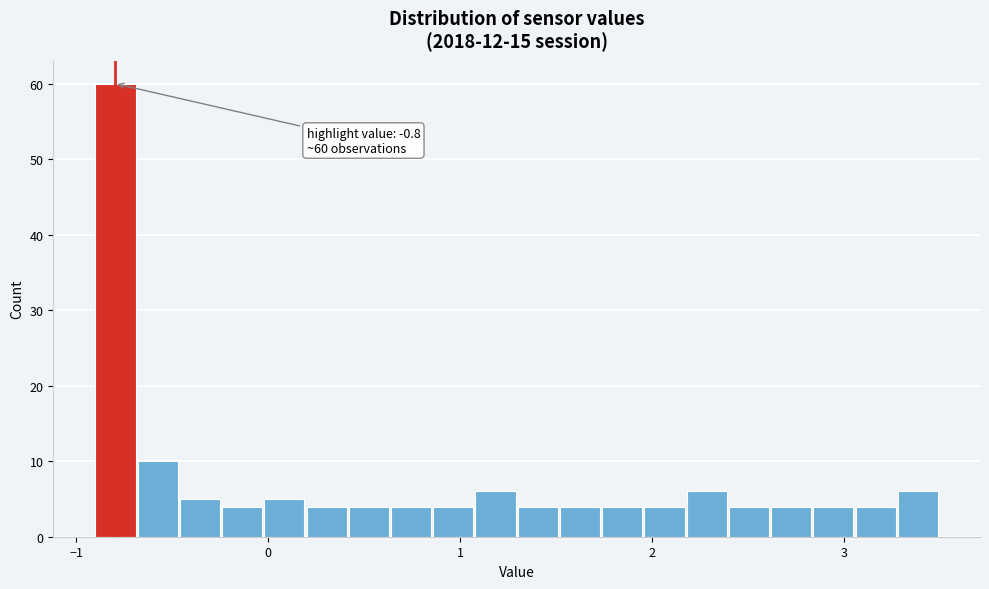

Around what value on the x-axis is the tallest bar? Give the approximate position of its centre, as read against the axis.

-0.8